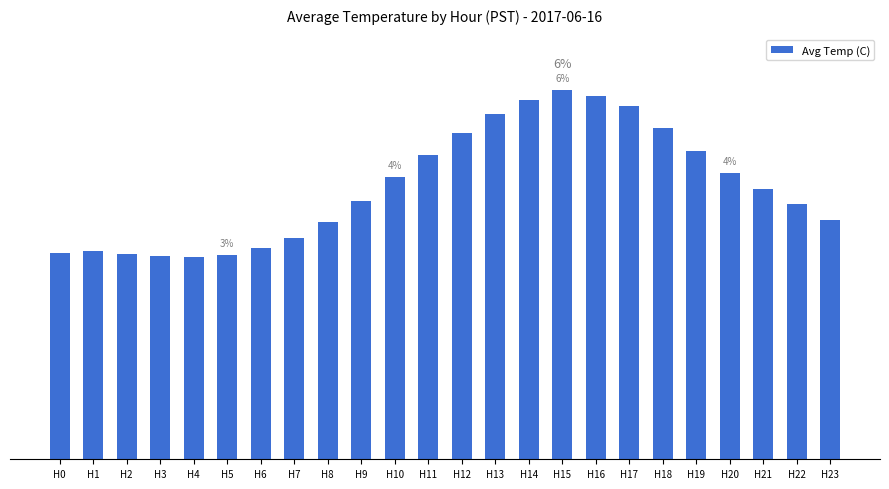

Are the bars horizontal?

No